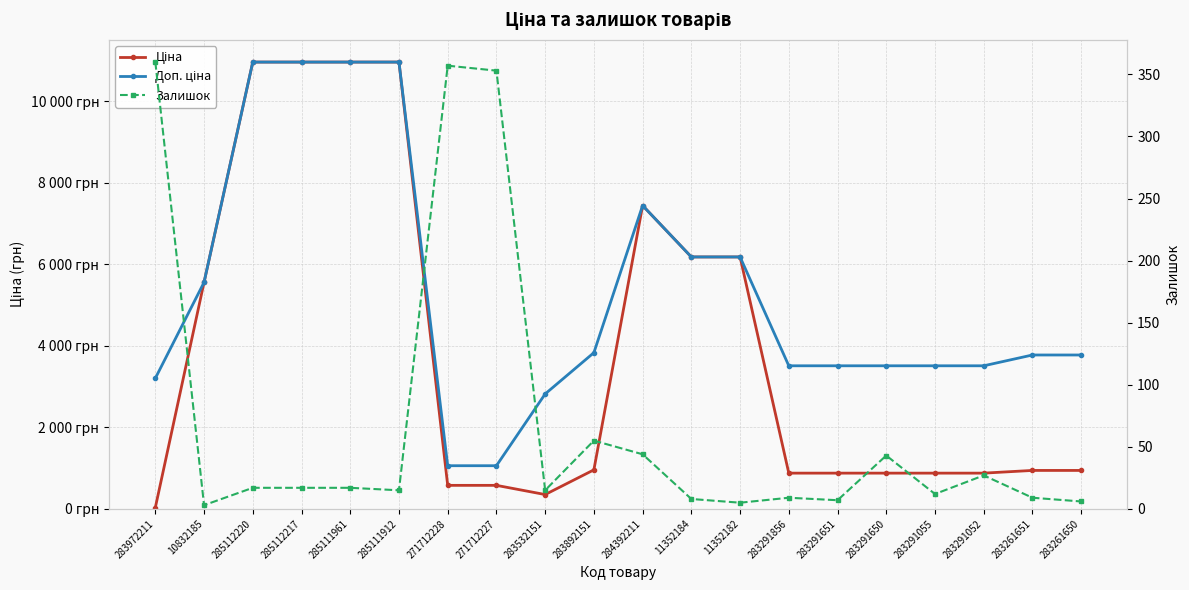

Rank the series by their average value, from highest to lowest.

Доп. ціна, Ціна, Залишок